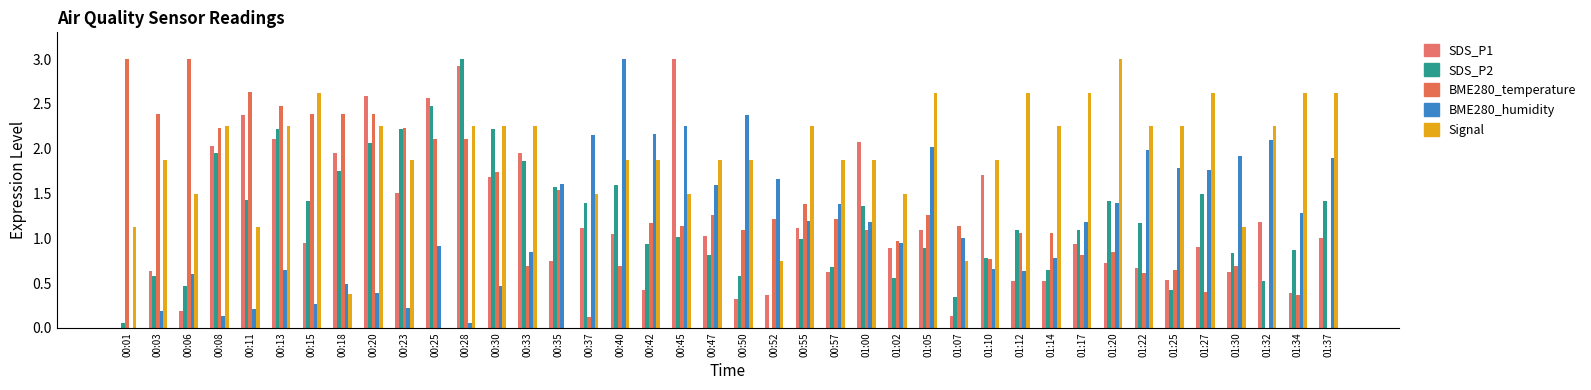

How many positive values does the SDS_P1 series have?

39